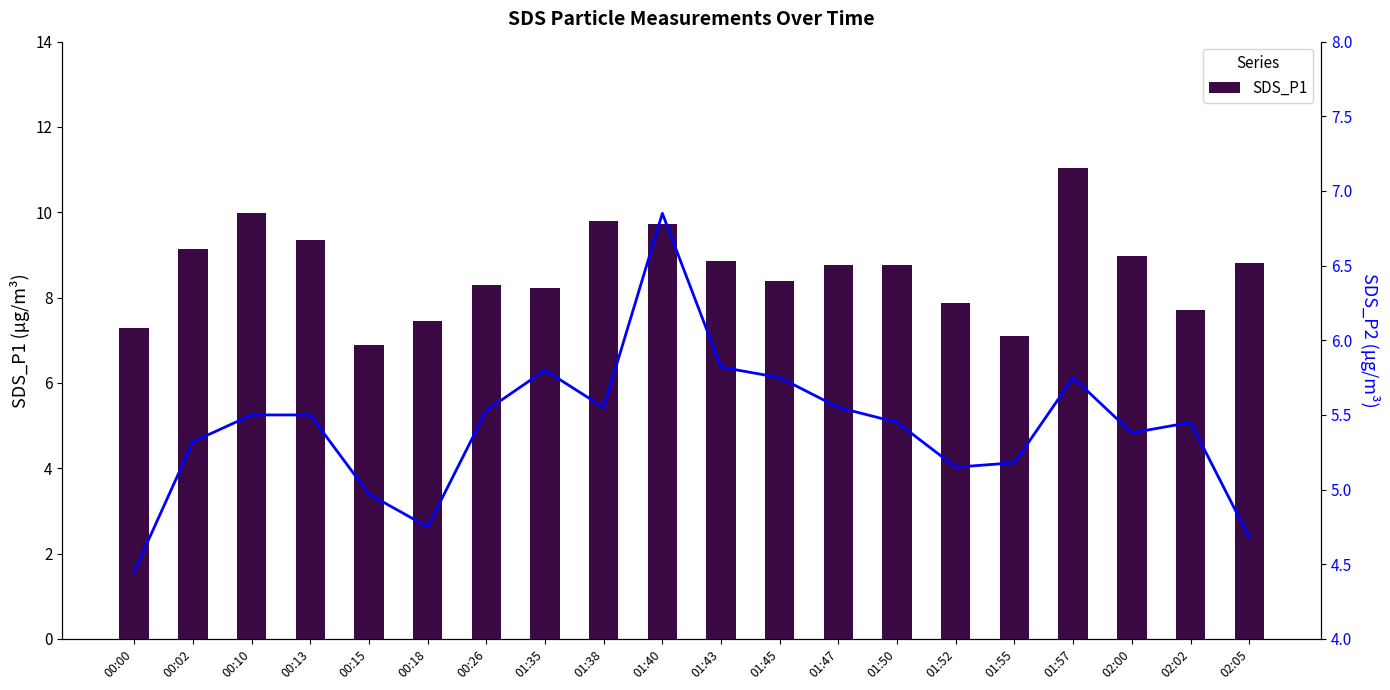

Where is SDS_P1 nearest to the value 8?

01:52